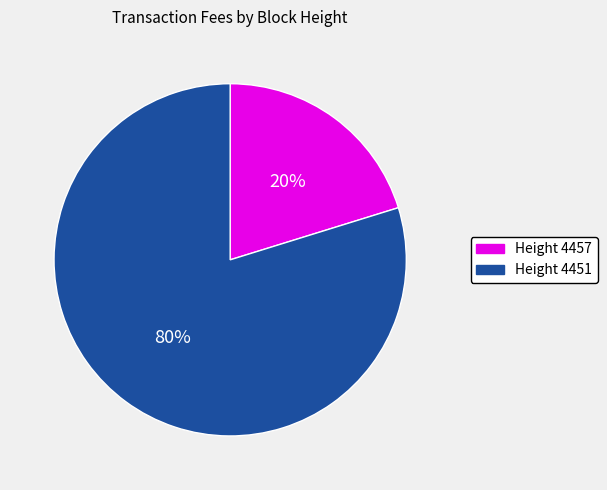

Is it true that Height 4457 is 20% of the pie?

True